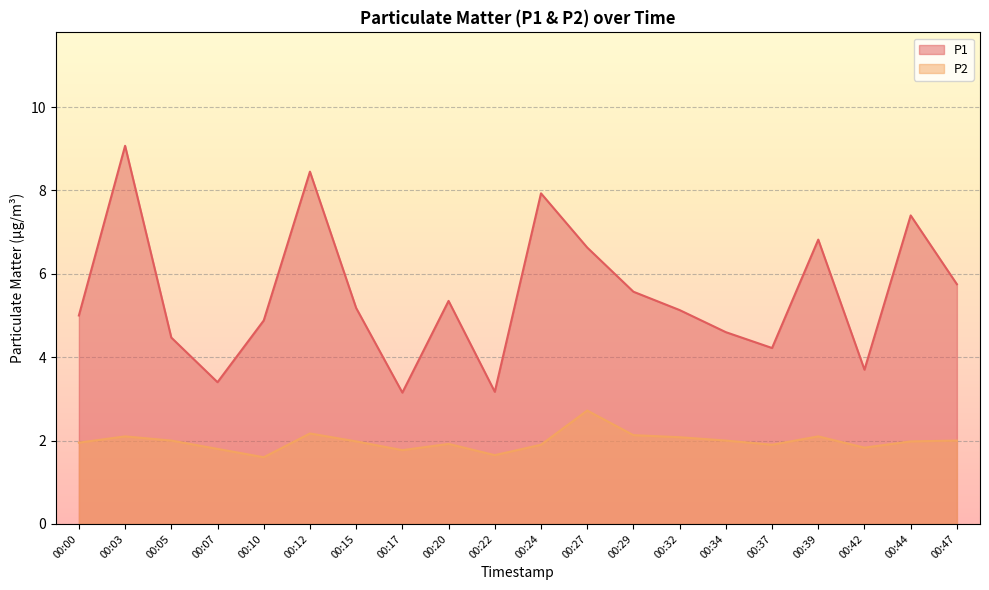

What is the value of the P1 point at the 19th from the left?

7.4